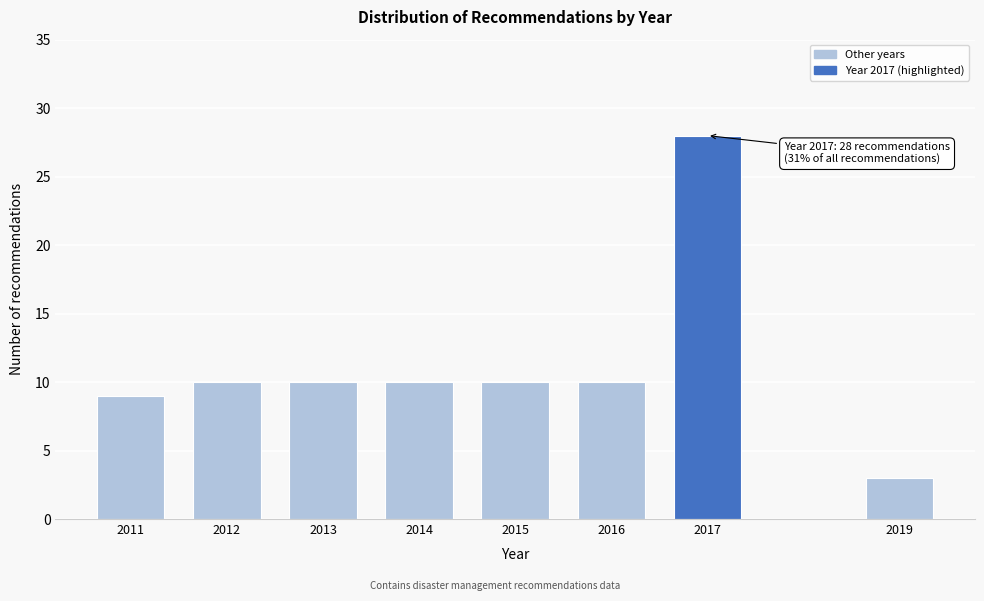

Reading left to right, transcribe all the data shown in this chart.

9	10	10	10	10	10	28	3